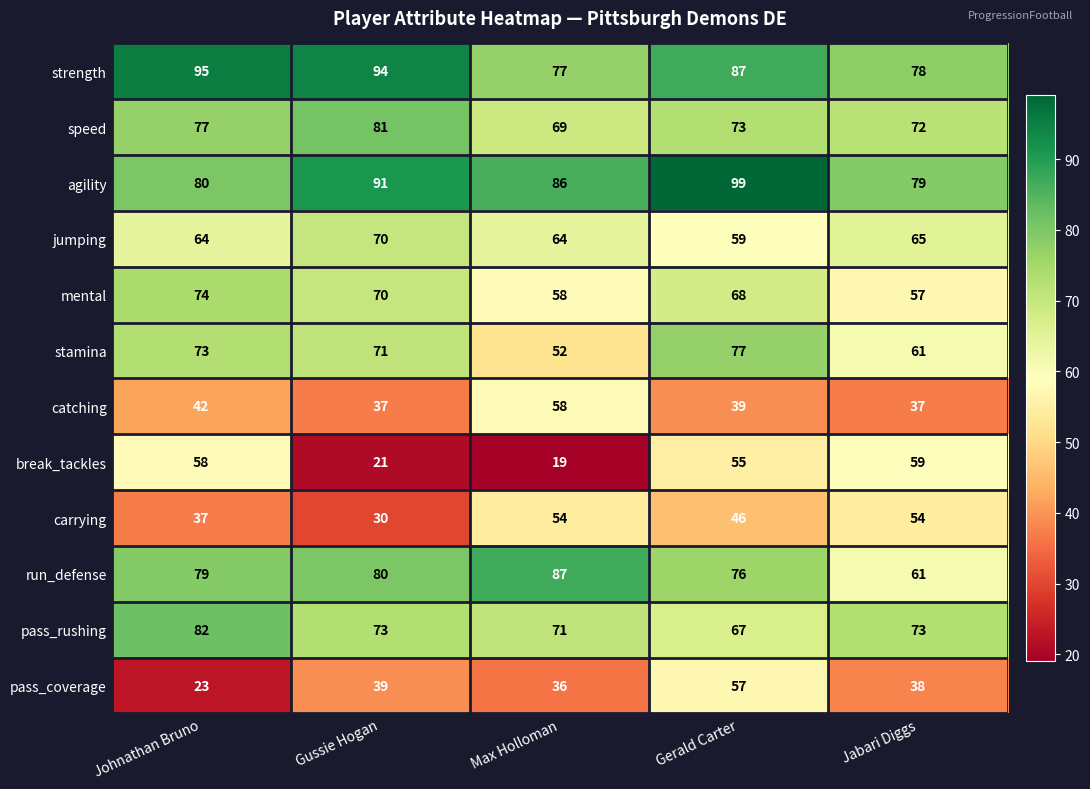

Is it true that carrying equals 54 at Max Holloman?

True